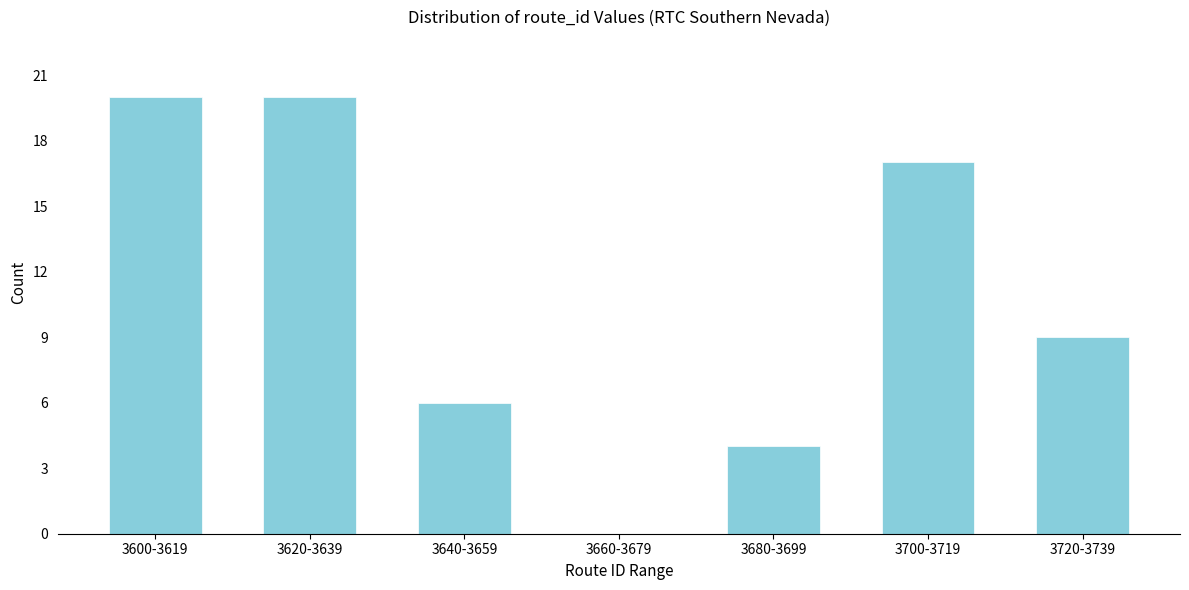

Reading left to right, list all the values displayed in this chart.

3600-3619=20	3620-3639=20	3640-3659=6	3660-3679=0	3680-3699=4	3700-3719=17	3720-3739=9